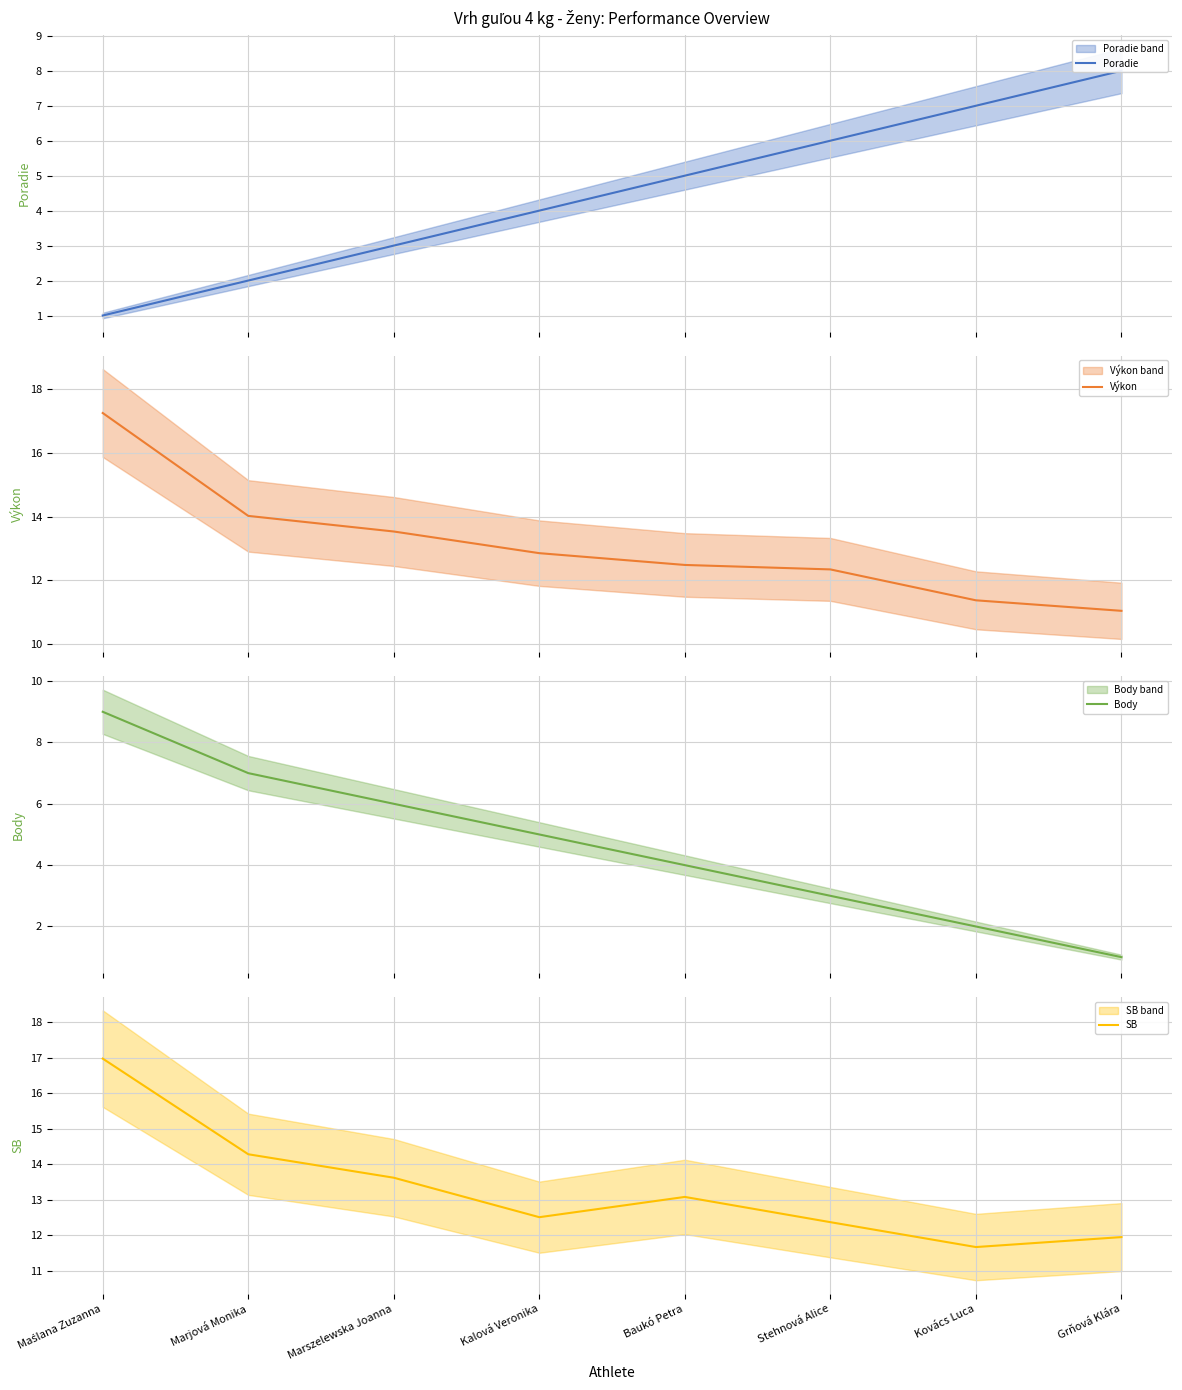

List the series in order of their peak value, highest first.

Výkon, SB, Body, Poradie